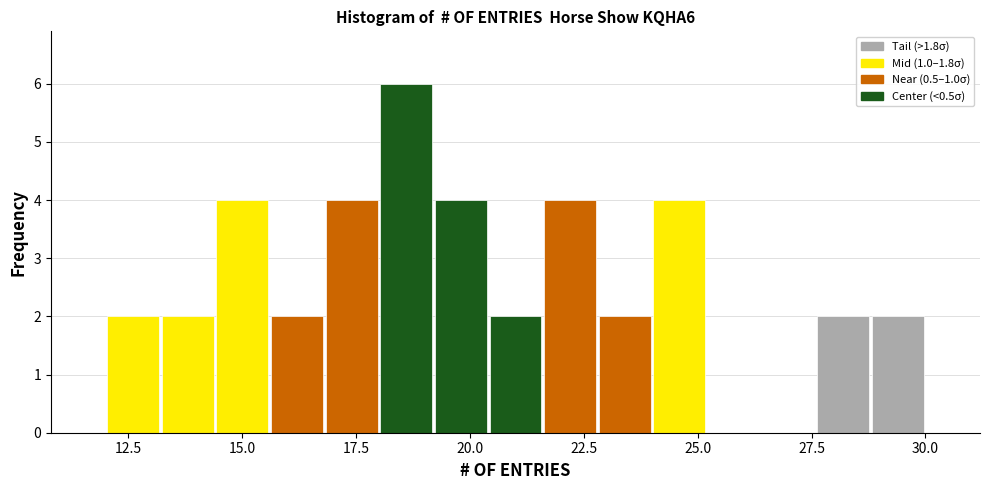

Around what value on the x-axis is the tallest bar? Give the approximate position of its centre, as read against the axis.

18.5